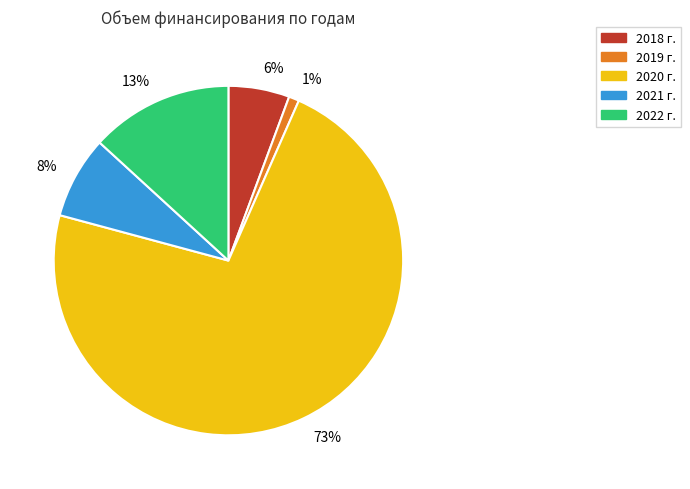

To the nearest percent, what is the average slice percentage?

20%